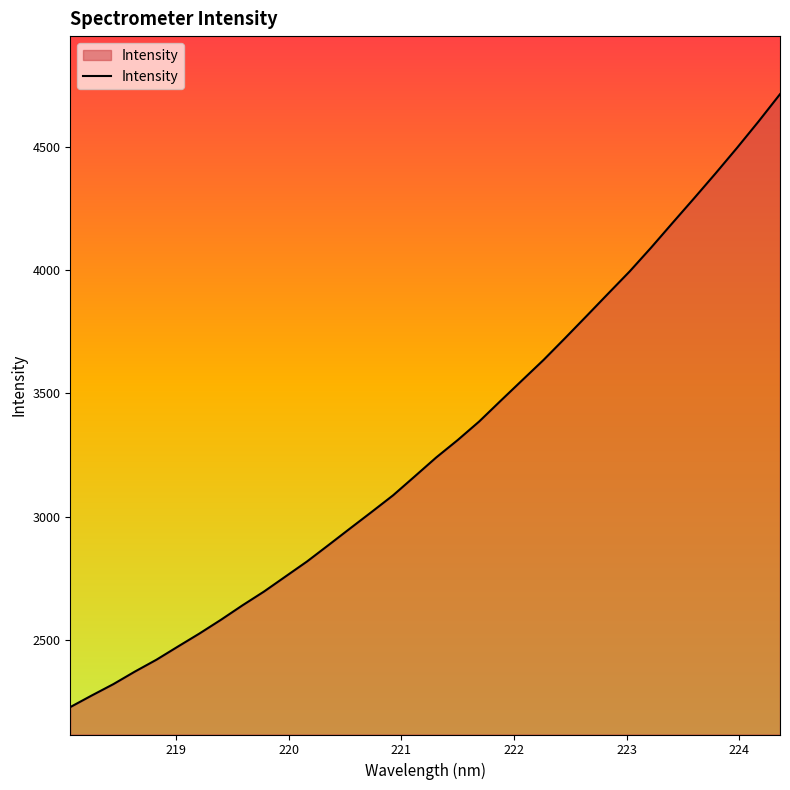

What is the greatest value displayed?

4714.7